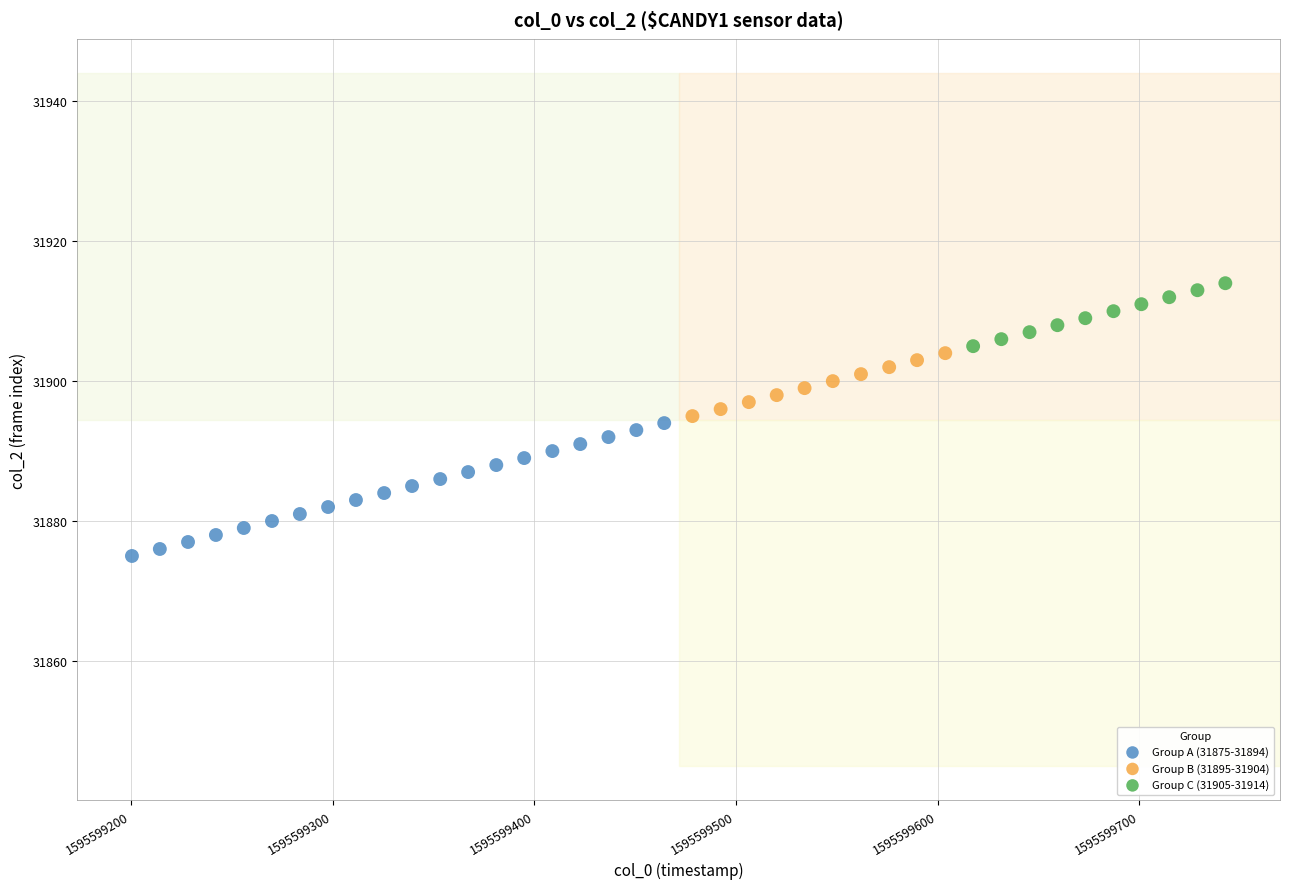

Which series contains the lowest Y value?

Group A (31875-31894)